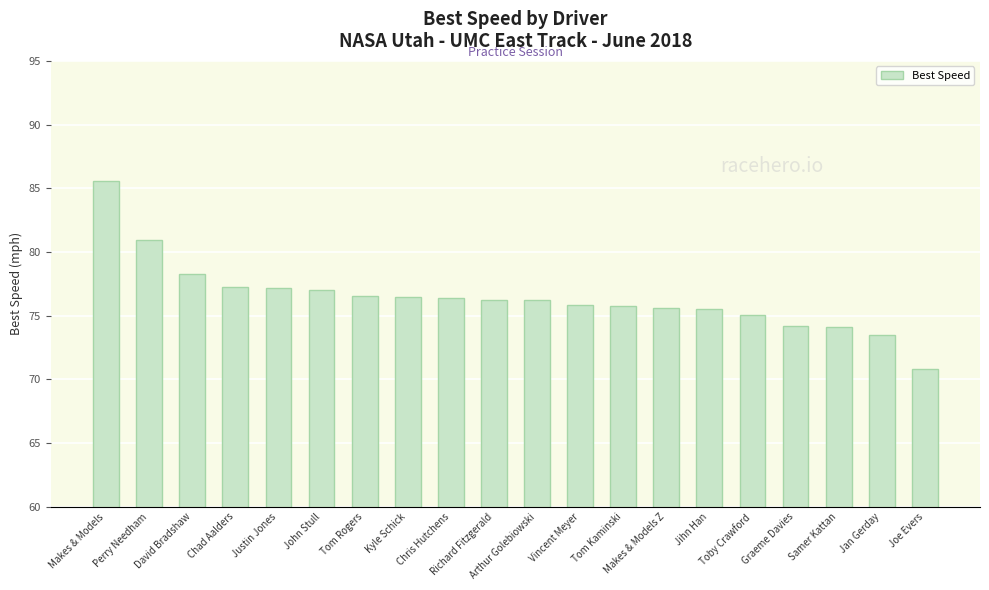

The chart shows a value of 32.5 at Chris Hutchens. True or false?

False